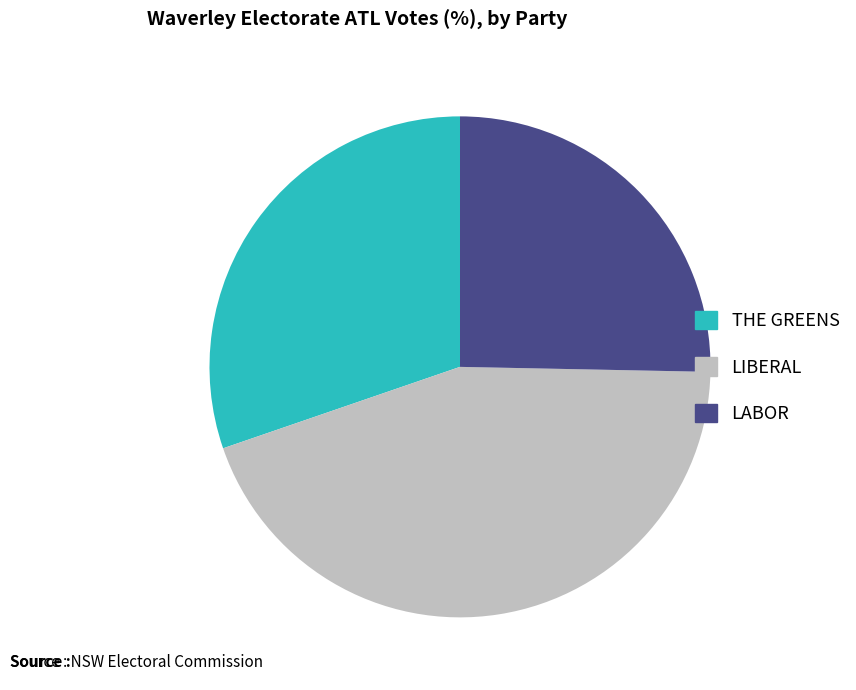

Which slice is the smallest?

LABOR